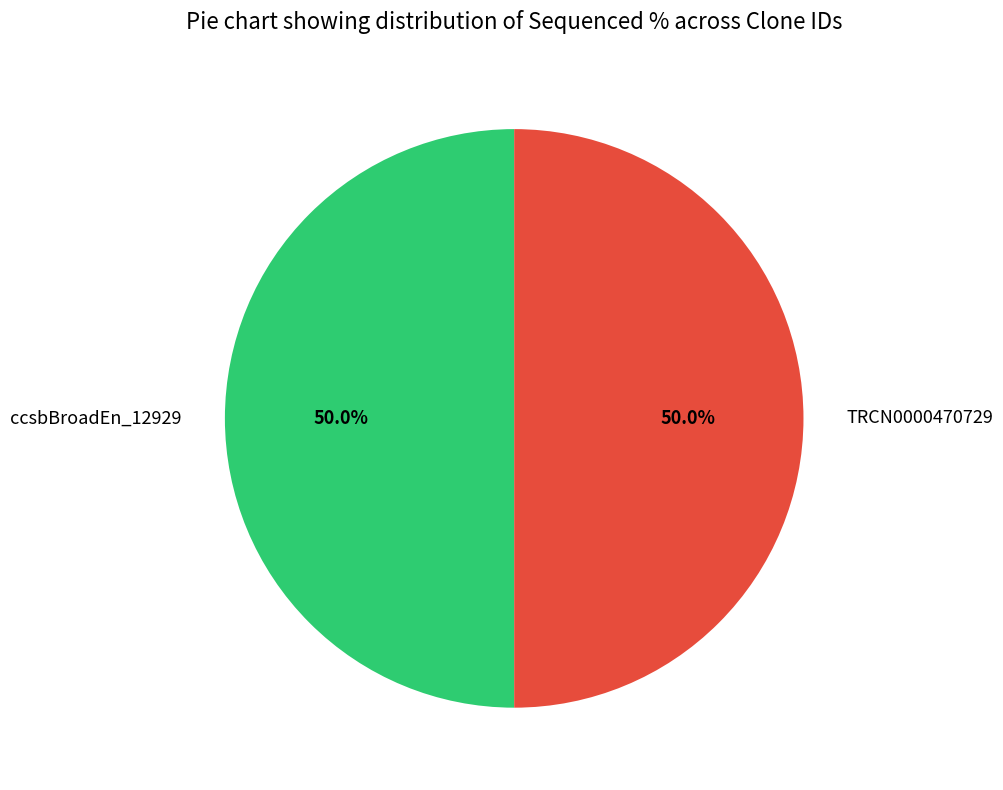

What is the ratio of the value at TRCN0000470729 to the value at ccsbBroadEn_12929?

1.0